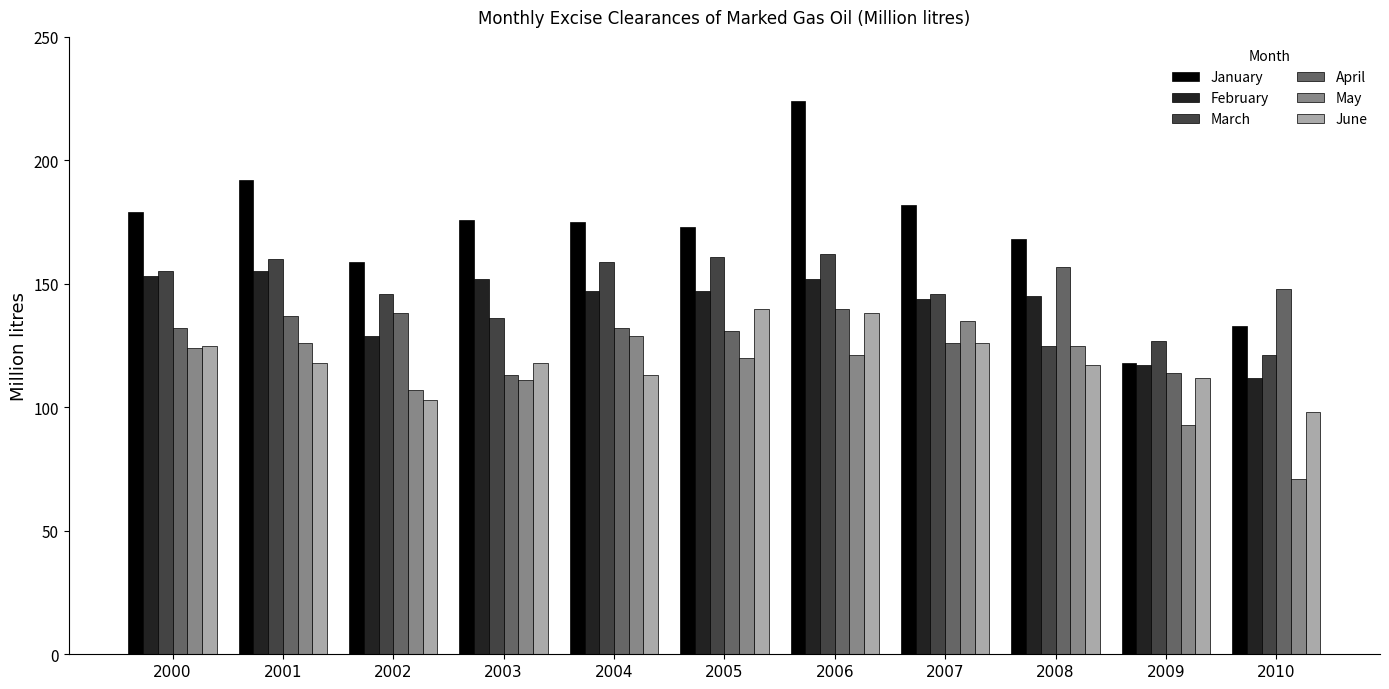

Reading right to left, extract all data points from this chart.

January: 133	118	168	182	224	173	175	176	159	192	179
February: 112	117	145	144	152	147	147	152	129	155	153
March: 121	127	125	146	162	161	159	136	146	160	155
April: 148	114	157	126	140	131	132	113	138	137	132
May: 71	93	125	135	121	120	129	111	107	126	124
June: 98	112	117	126	138	140	113	118	103	118	125